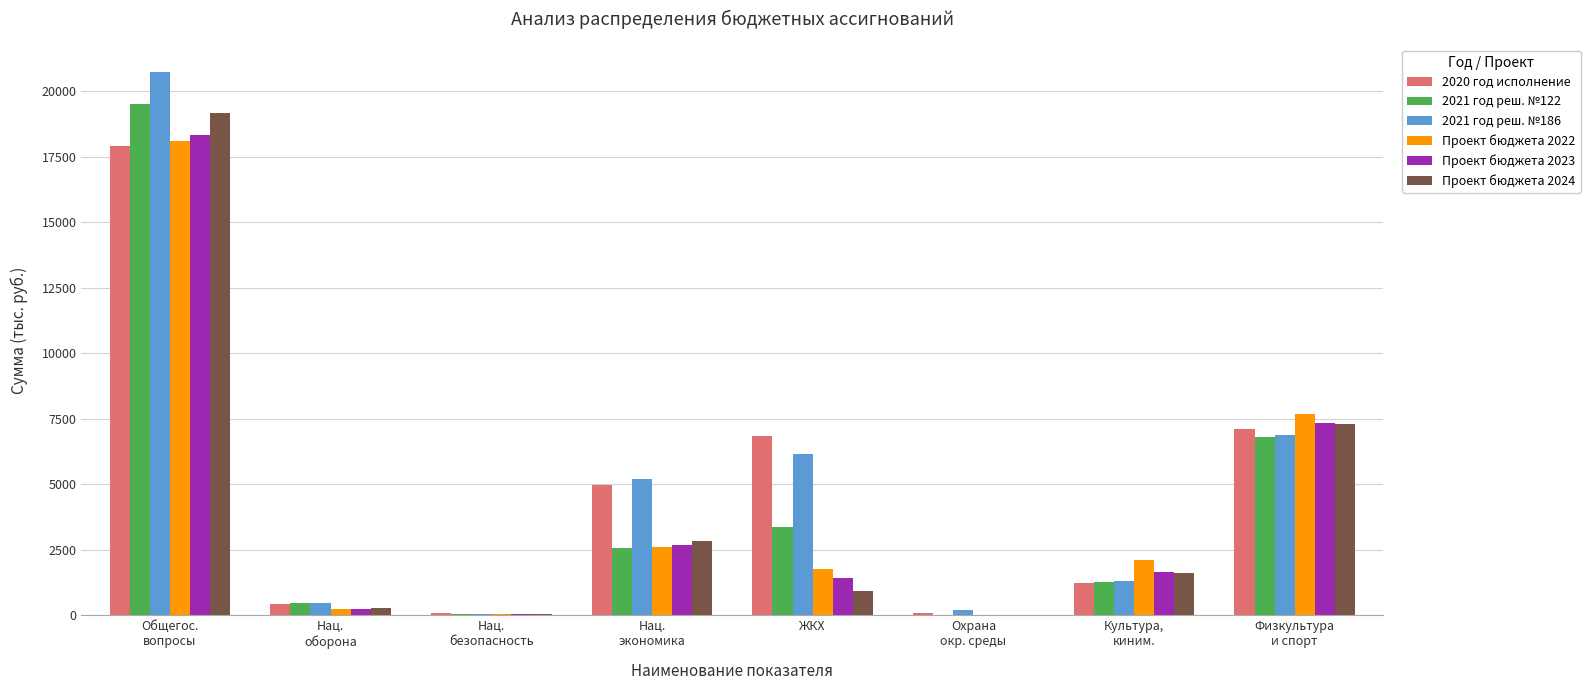

What is the average value of the 2021 год реш. №186 series?

5128.2